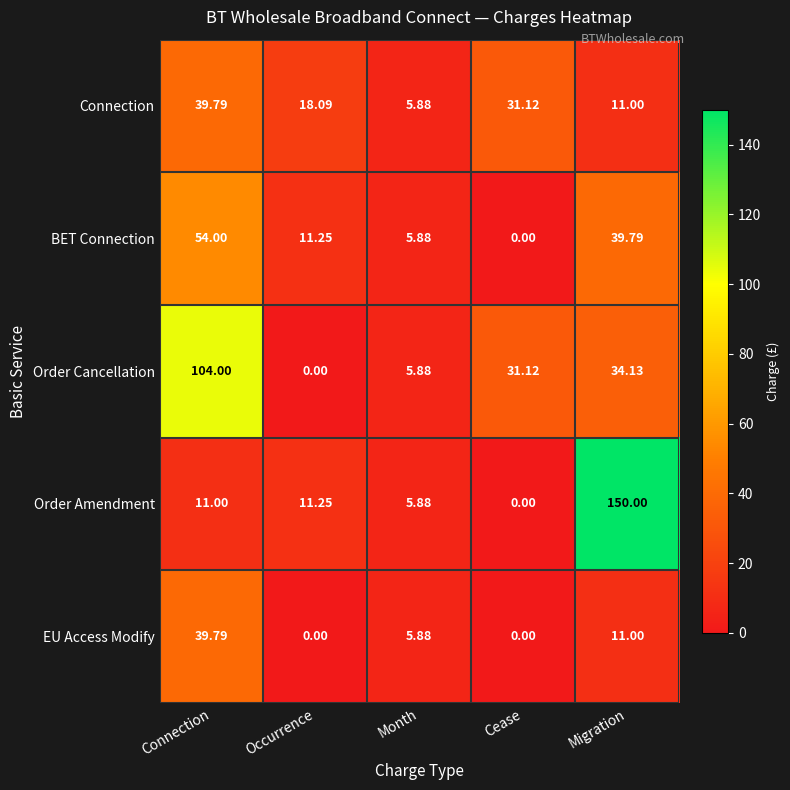

At which category is the sum across all series the highest?

Connection